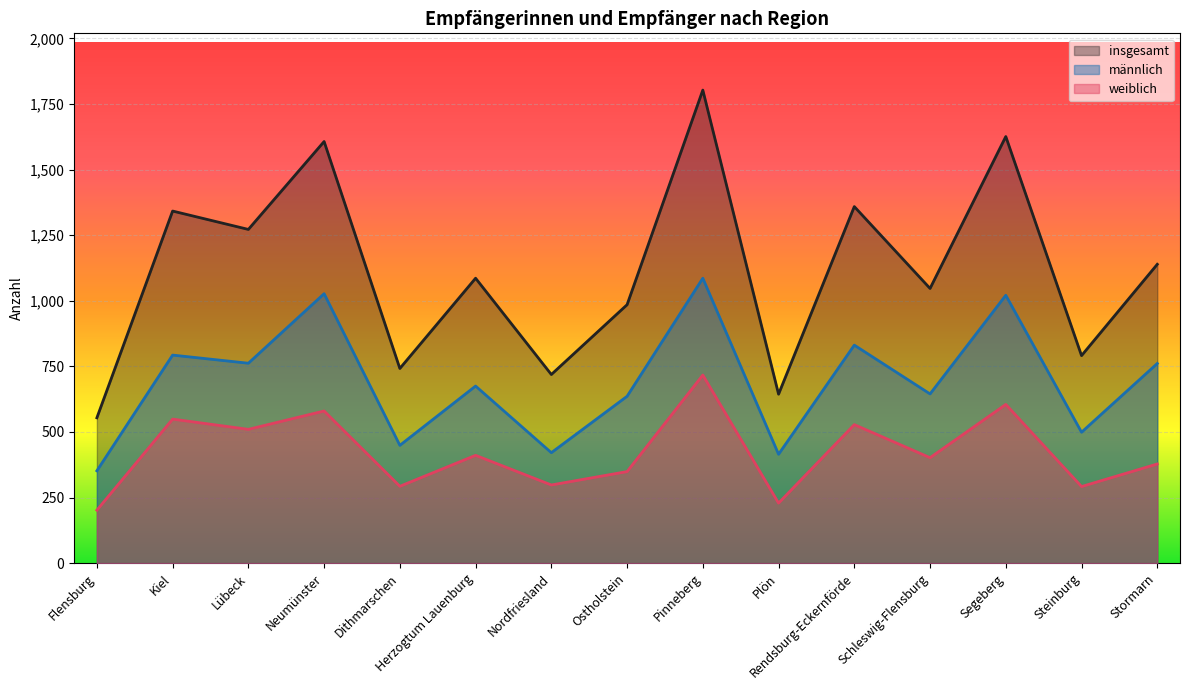

The weiblich series shows 580 at Neumünster. True or false?

True